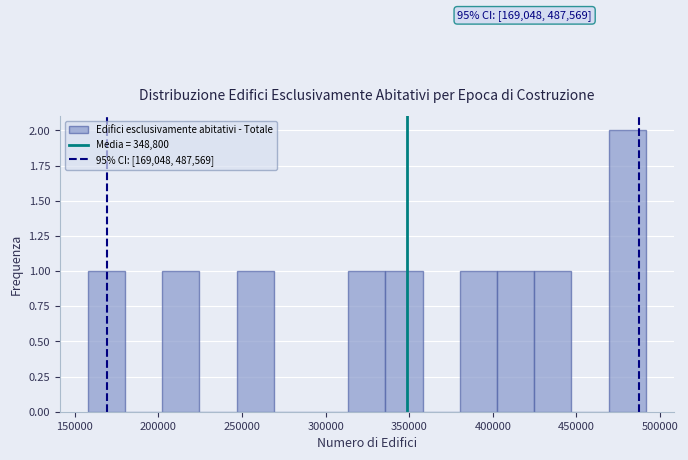

Over which range of the x-axis is the bar tallest?

470000 to 490000